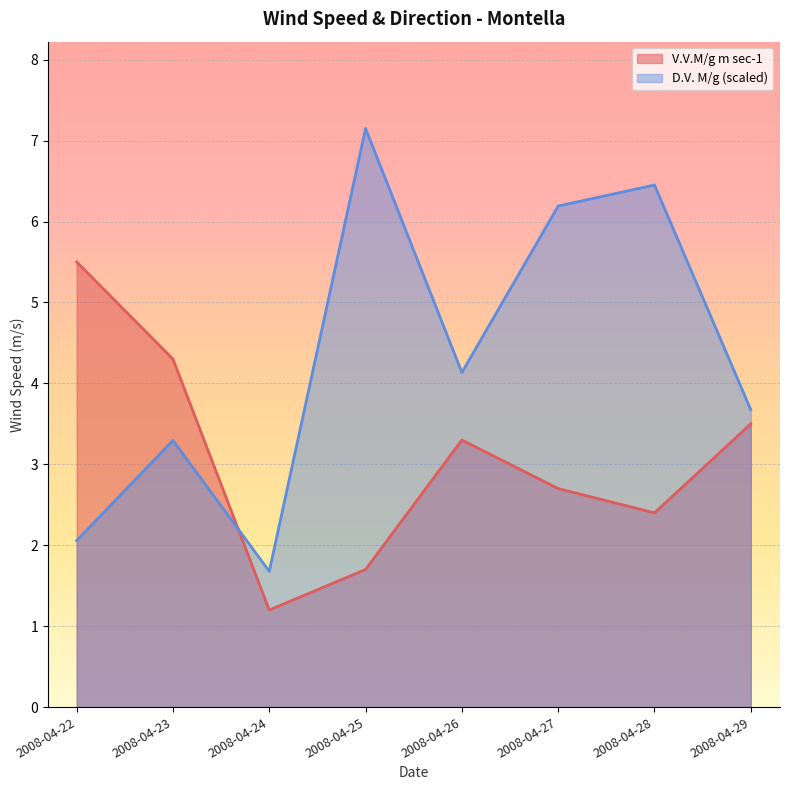

Which series has the widest spread of values?

D.V. M/g